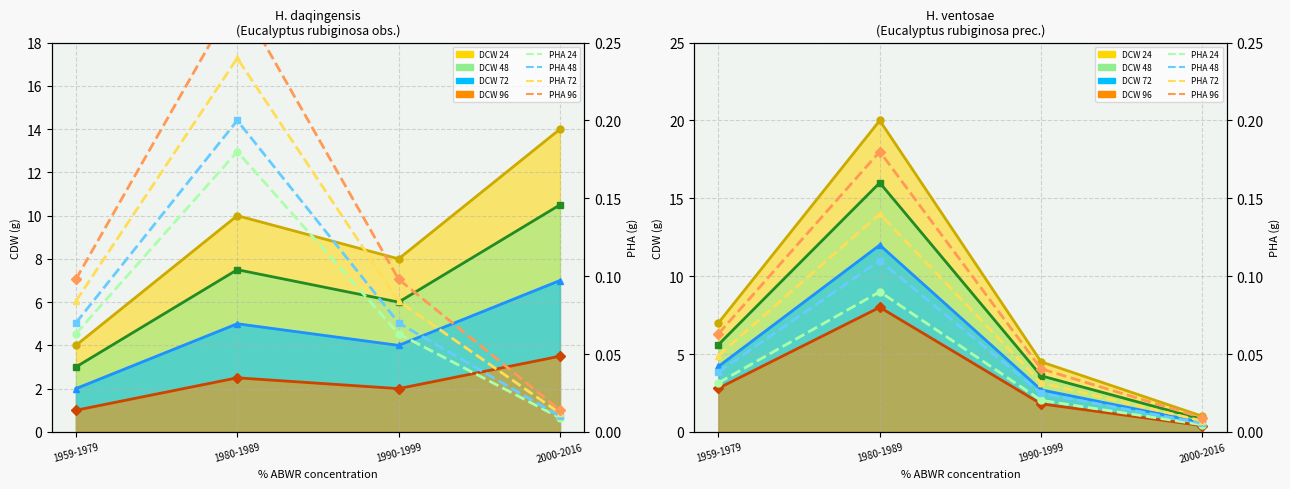

At how many categories does at least one series exceed 0?

4